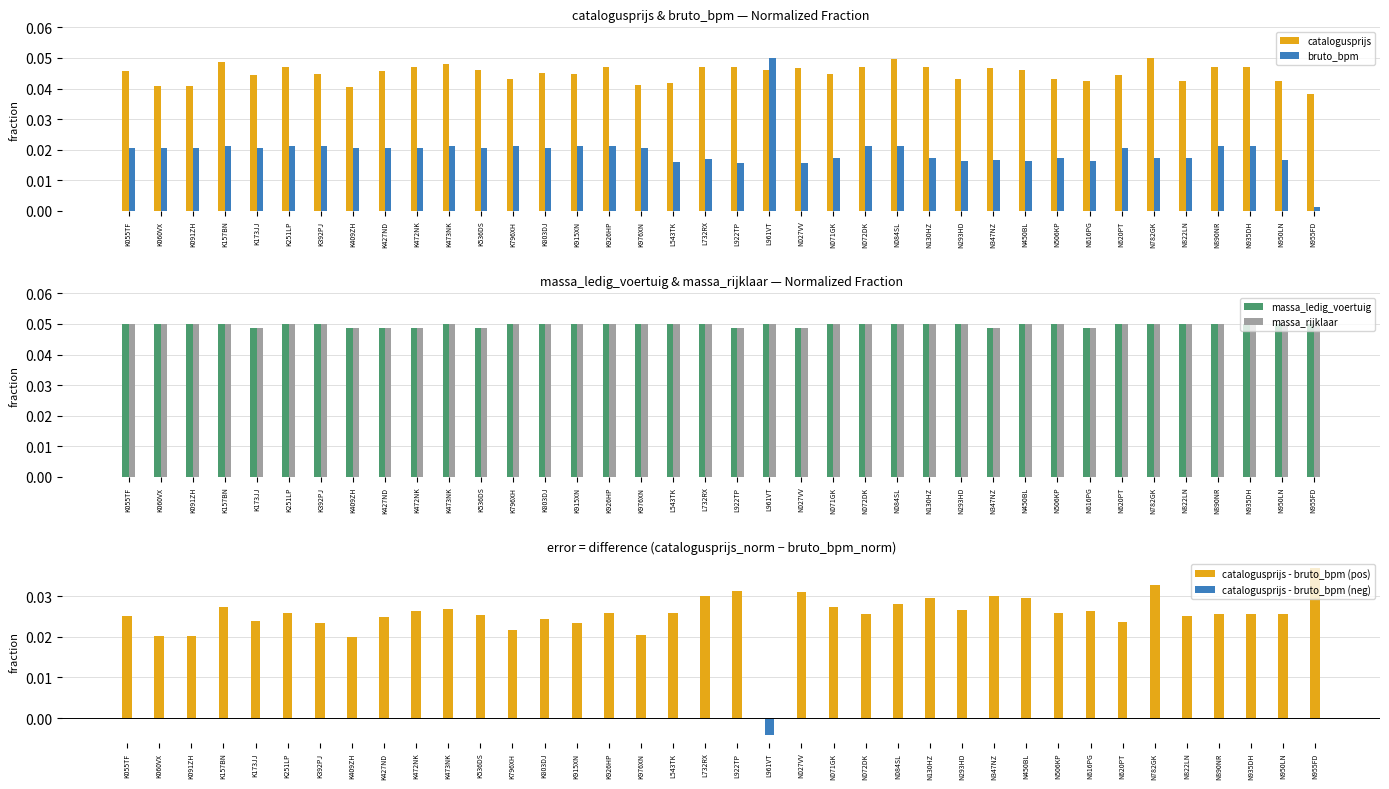

Reading left to right, what are all the values shown in this chart?

catalogusprijs: K055TF=0.0	K060VX=0.0	K091ZH=0.0	K157BN=0.0	K173JJ=0.0	K251LP=0.0	K392PJ=0.0	K409ZH=0.0	K427ND=0.0	K472NK=0.0	K473NK=0.0	K536DS=0.0	K796XH=0.0	K803DJ=0.0	K915XN=0.0	K926HP=0.0	K976XN=0.0	L543TK=0.0	L732RX=0.0	L922TP=0.0	L961VT=0.0	N027VV=0.0	N071GK=0.0	N072DK=0.0	N084SL=0.0	N130HZ=0.0	N293HD=0.0	N347NZ=0.0	N450BL=0.0	N506KP=0.0	N616PG=0.0	N620PT=0.0	N782GK=0.1	N822LN=0.0	N890NR=0.0	N935DH=0.0	N950LN=0.0	N955FD=0.0
bruto_bpm: K055TF=0.0	K060VX=0.0	K091ZH=0.0	K157BN=0.0	K173JJ=0.0	K251LP=0.0	K392PJ=0.0	K409ZH=0.0	K427ND=0.0	K472NK=0.0	K473NK=0.0	K536DS=0.0	K796XH=0.0	K803DJ=0.0	K915XN=0.0	K926HP=0.0	K976XN=0.0	L543TK=0.0	L732RX=0.0	L922TP=0.0	L961VT=0.1	N027VV=0.0	N071GK=0.0	N072DK=0.0	N084SL=0.0	N130HZ=0.0	N293HD=0.0	N347NZ=0.0	N450BL=0.0	N506KP=0.0	N616PG=0.0	N620PT=0.0	N782GK=0.0	N822LN=0.0	N890NR=0.0	N935DH=0.0	N950LN=0.0	N955FD=0.0
massa_ledig_voertuig: K055TF=0.1	K060VX=0.1	K091ZH=0.1	K157BN=0.1	K173JJ=0.0	K251LP=0.1	K392PJ=0.1	K409ZH=0.0	K427ND=0.0	K472NK=0.0	K473NK=0.1	K536DS=0.0	K796XH=0.1	K803DJ=0.1	K915XN=0.1	K926HP=0.1	K976XN=0.1	L543TK=0.1	L732RX=0.1	L922TP=0.0	L961VT=0.1	N027VV=0.0	N071GK=0.1	N072DK=0.1	N084SL=0.1	N130HZ=0.1	N293HD=0.1	N347NZ=0.0	N450BL=0.1	N506KP=0.1	N616PG=0.0	N620PT=0.1	N782GK=0.1	N822LN=0.1	N890NR=0.1	N935DH=0.1	N950LN=0.1	N955FD=0.1
massa_rijklaar: K055TF=0.1	K060VX=0.1	K091ZH=0.1	K157BN=0.1	K173JJ=0.0	K251LP=0.1	K392PJ=0.1	K409ZH=0.0	K427ND=0.0	K472NK=0.0	K473NK=0.1	K536DS=0.0	K796XH=0.1	K803DJ=0.1	K915XN=0.1	K926HP=0.1	K976XN=0.1	L543TK=0.1	L732RX=0.1	L922TP=0.0	L961VT=0.1	N027VV=0.0	N071GK=0.1	N072DK=0.1	N084SL=0.1	N130HZ=0.1	N293HD=0.1	N347NZ=0.0	N450BL=0.1	N506KP=0.1	N616PG=0.0	N620PT=0.1	N782GK=0.1	N822LN=0.1	N890NR=0.1	N935DH=0.1	N950LN=0.1	N955FD=0.1